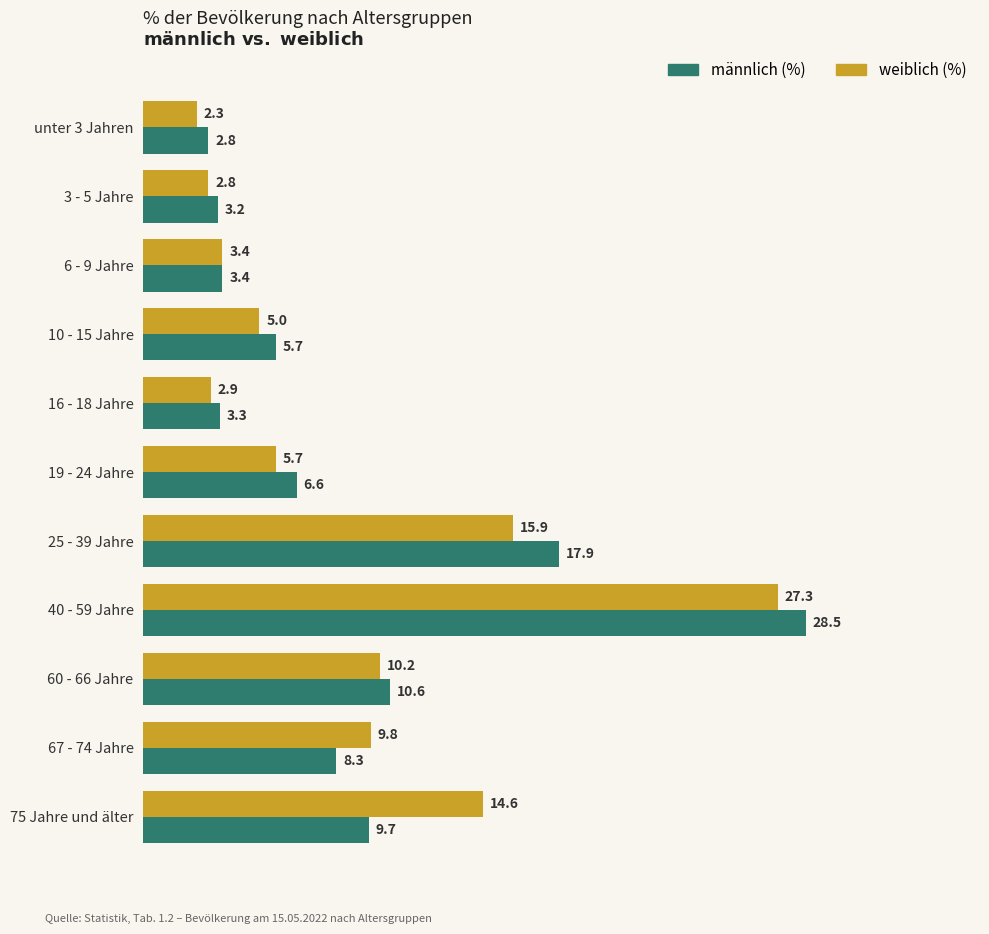

What is the maximum value for weiblich (%)?

27.3